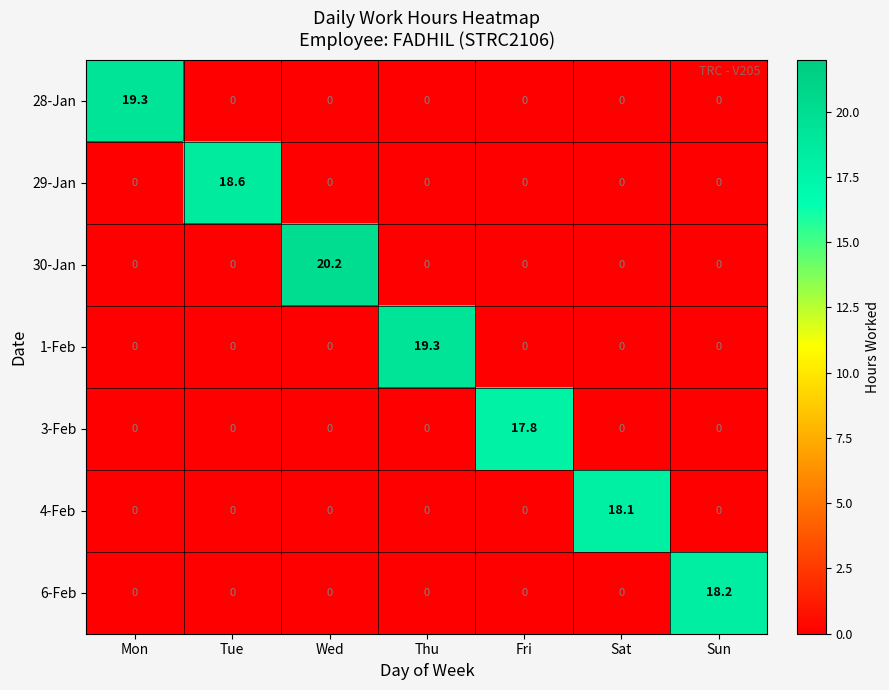

Which series has the largest total across all categories?

30-Jan